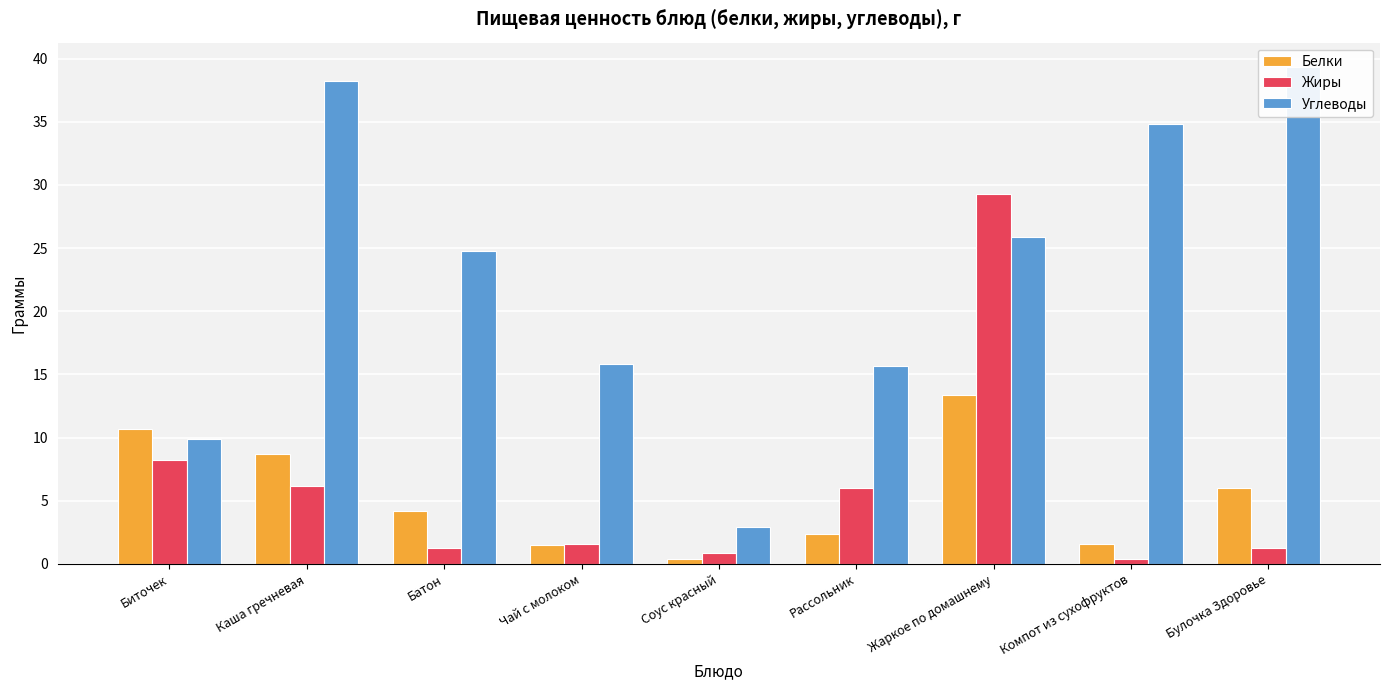

Where is Углеводы nearest to the value 21?

Батон